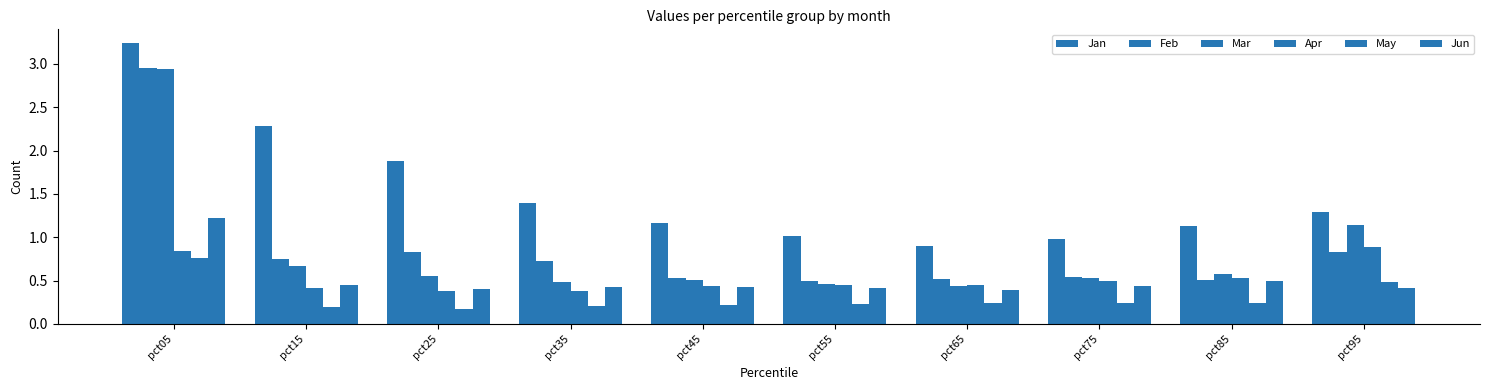

How many data points does each series have?

10